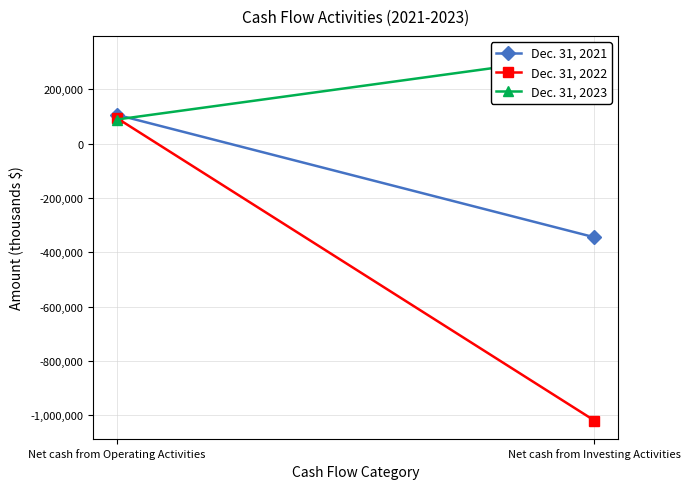

At which category does the chart reach its minimum across all series?

Net cash from Investing Activities